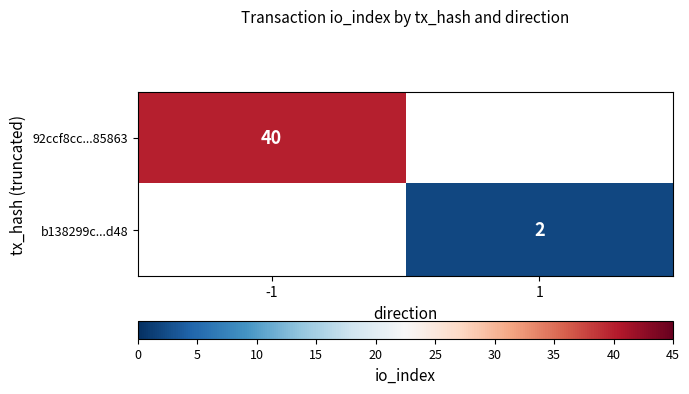

The b138299c...d48 series shows 2 at 1. True or false?

True